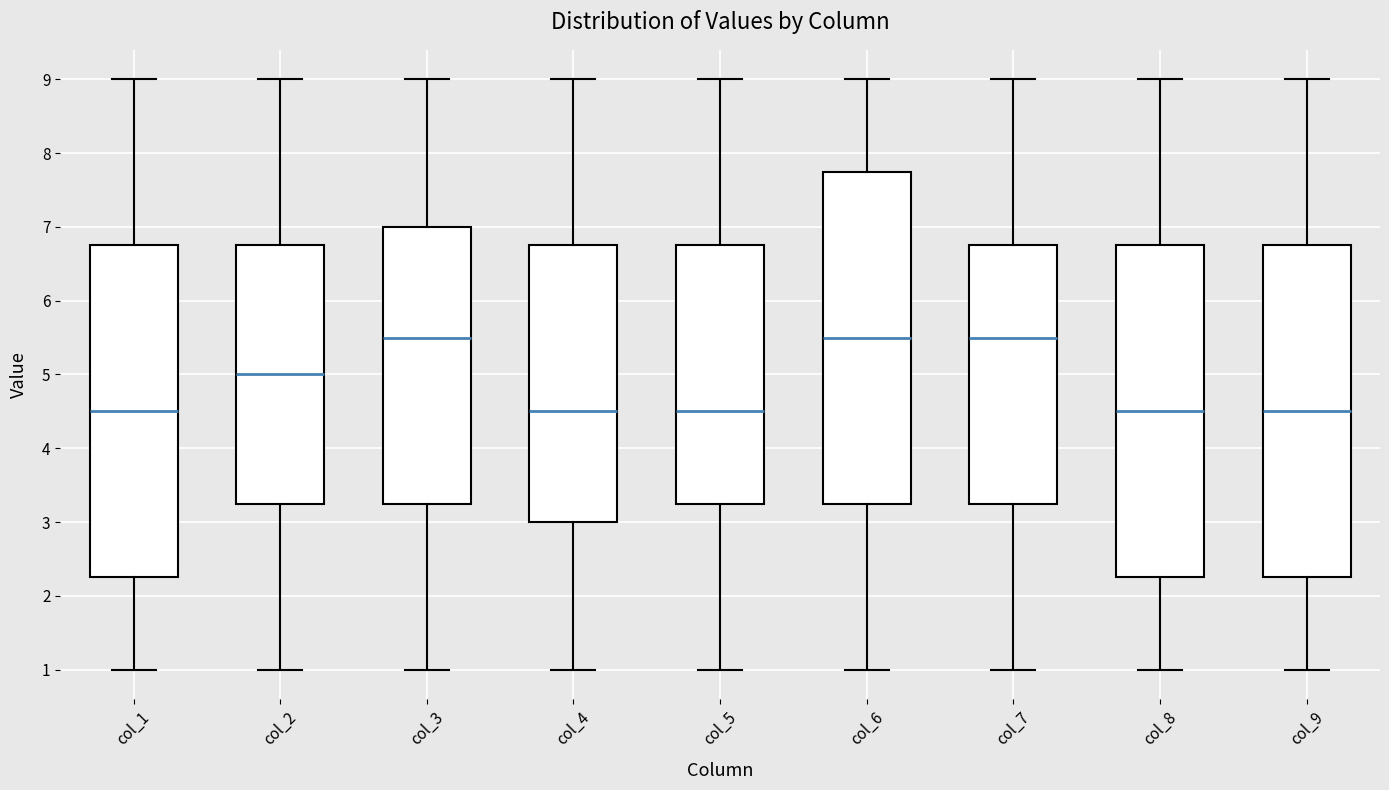

Reading left to right, transcribe this box plot: for each box, give where its median line is, the range the box spans, and where its two whiskers end, as read against the y-axis. The values are not printed on the chart, so give them approximately, as read against the axis.

col_1: median 4.5, box 2.3 to 6.8, whiskers 1.0 to 9.0
col_2: median 5.0, box 3.3 to 6.8, whiskers 1.0 to 9.0
col_3: median 5.5, box 3.3 to 7.0, whiskers 1.0 to 9.0
col_4: median 4.5, box 3.0 to 6.8, whiskers 1.0 to 9.0
col_5: median 4.5, box 3.3 to 6.8, whiskers 1.0 to 9.0
col_6: median 5.5, box 3.3 to 7.8, whiskers 1.0 to 9.0
col_7: median 5.5, box 3.3 to 6.8, whiskers 1.0 to 9.0
col_8: median 4.5, box 2.3 to 6.8, whiskers 1.0 to 9.0
col_9: median 4.5, box 2.3 to 6.8, whiskers 1.0 to 9.0